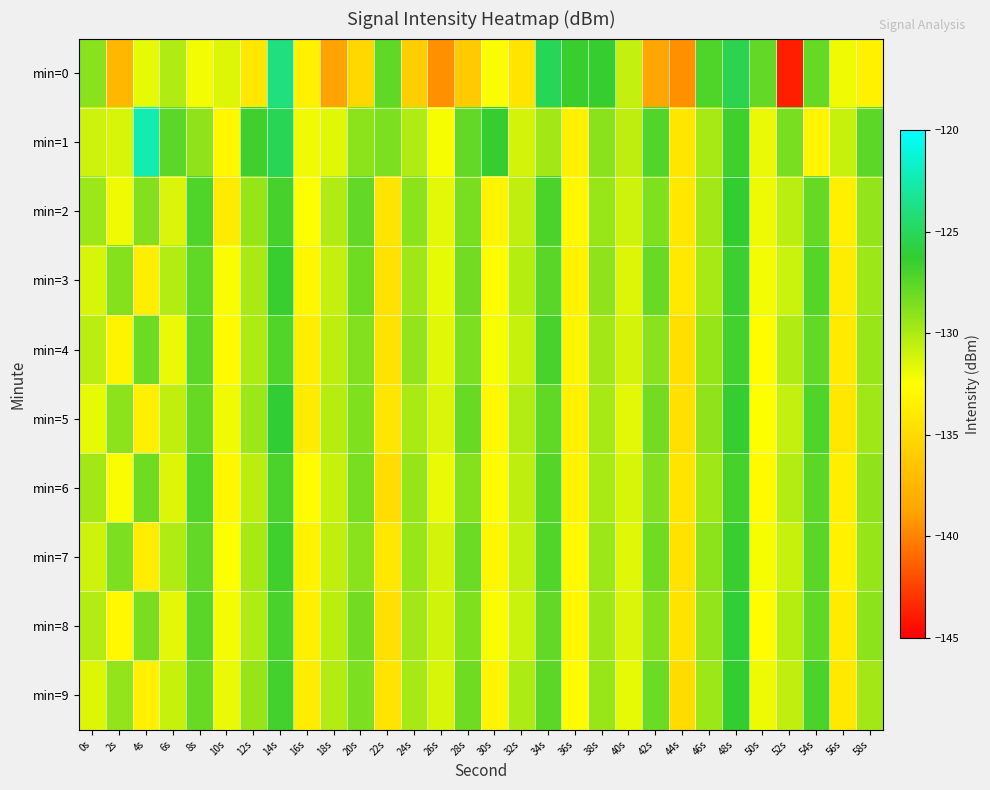

Which has a higher value, 10s or 2s?

10s